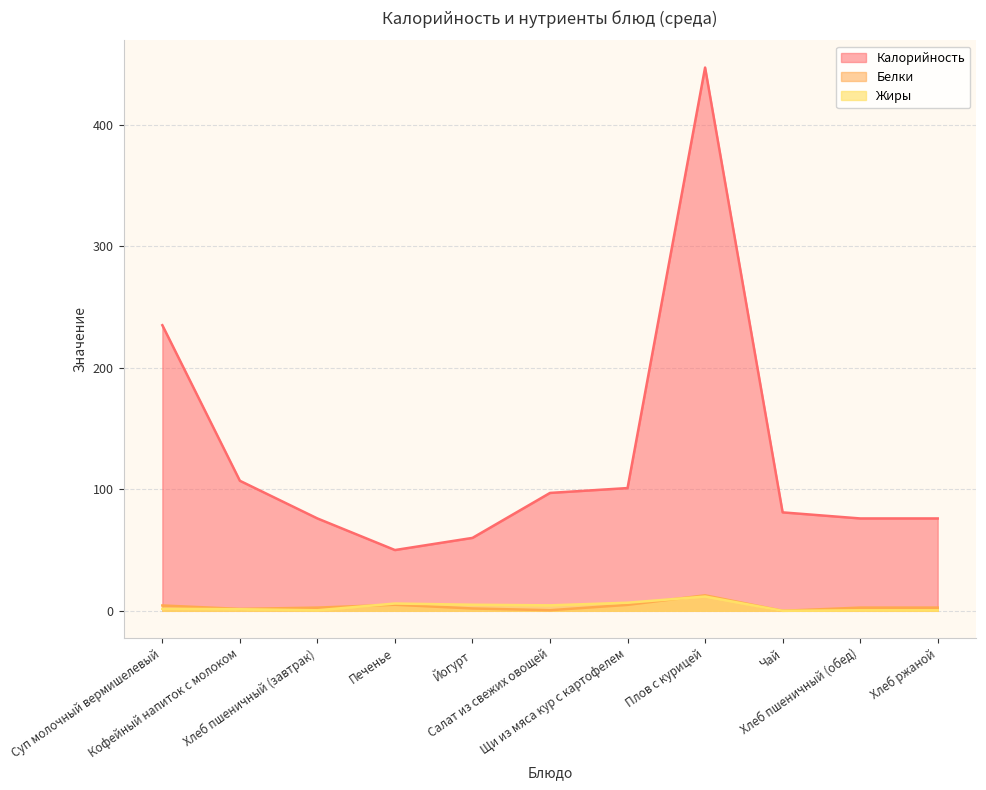

What is the sum of all Белки values?

39.0